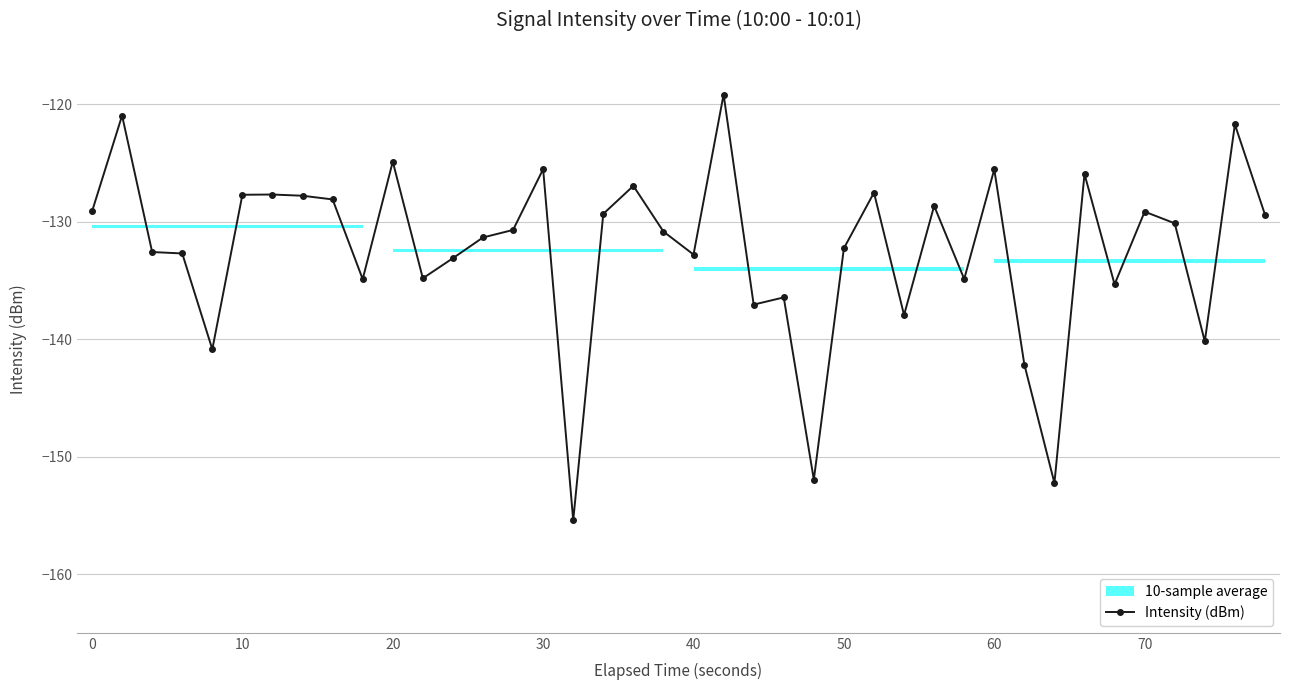

What is the value of the 32nd point from the left?

-142.2